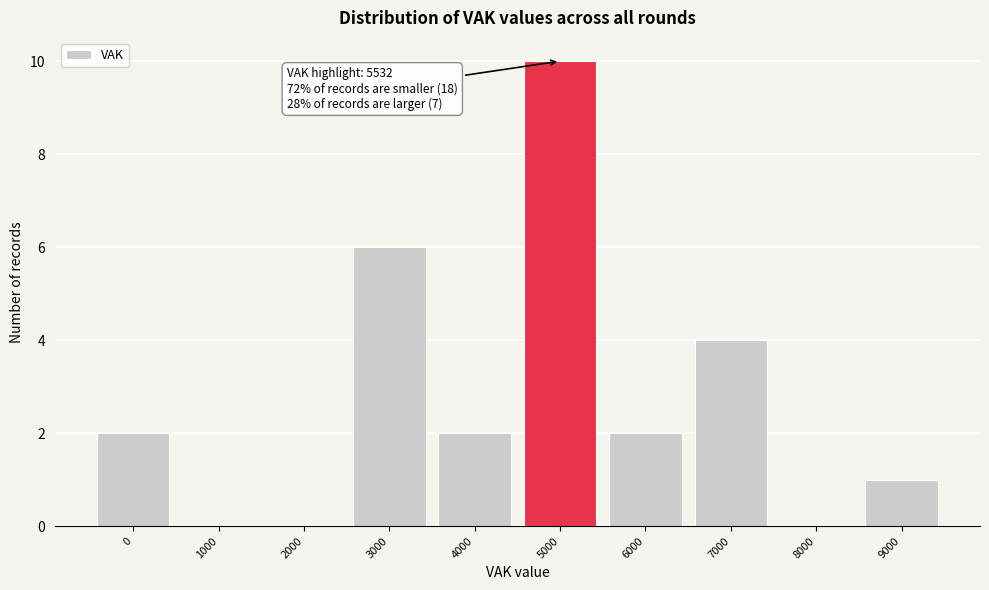

Reading right to left, transcribe all the data shown in this chart.

9000=1	8000=0	7000=4	6000=2	5000=10	4000=2	3000=6	2000=0	1000=0	0=2